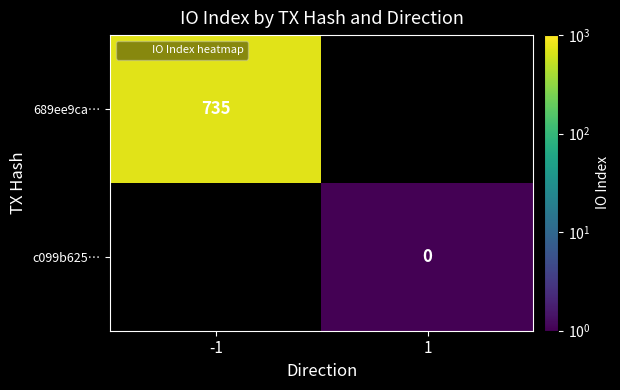

How many values in c099b625… are above zero?

1